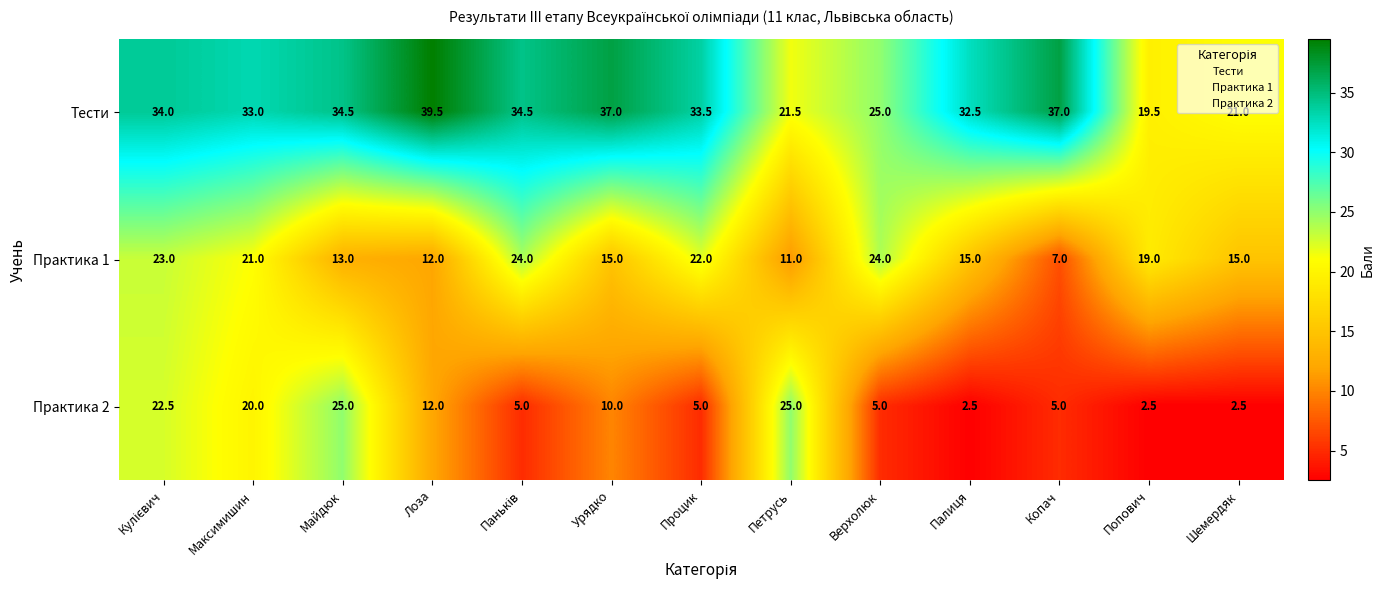

At which label does Практика 1 reach its minimum?

Копач